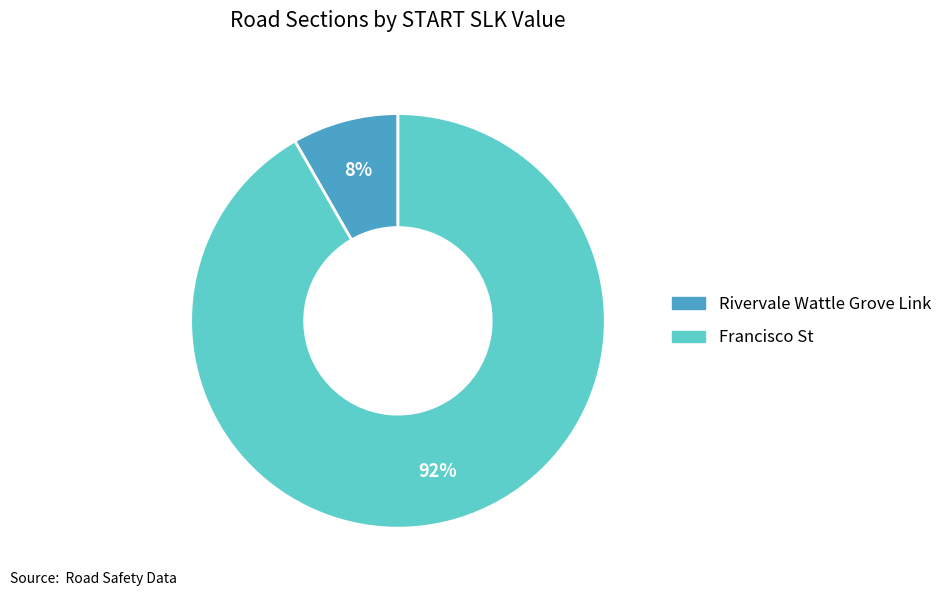

What percentage is the Rivervale Wattle Grove Link slice, to the nearest percent?

8%